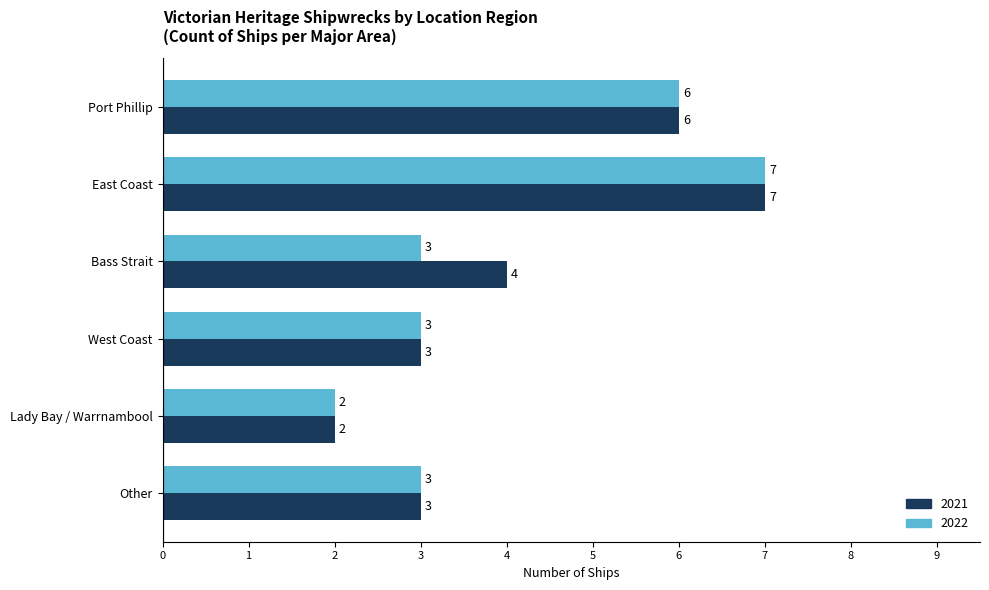

What is the approximate value of 2021 at Bass Strait?

4